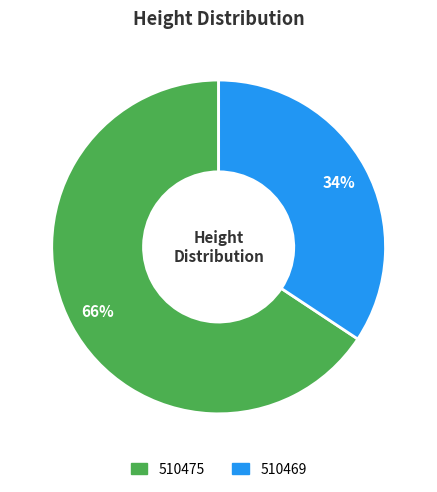

To the nearest percent, what is the combined percentage of 510469 and 510475?

100%